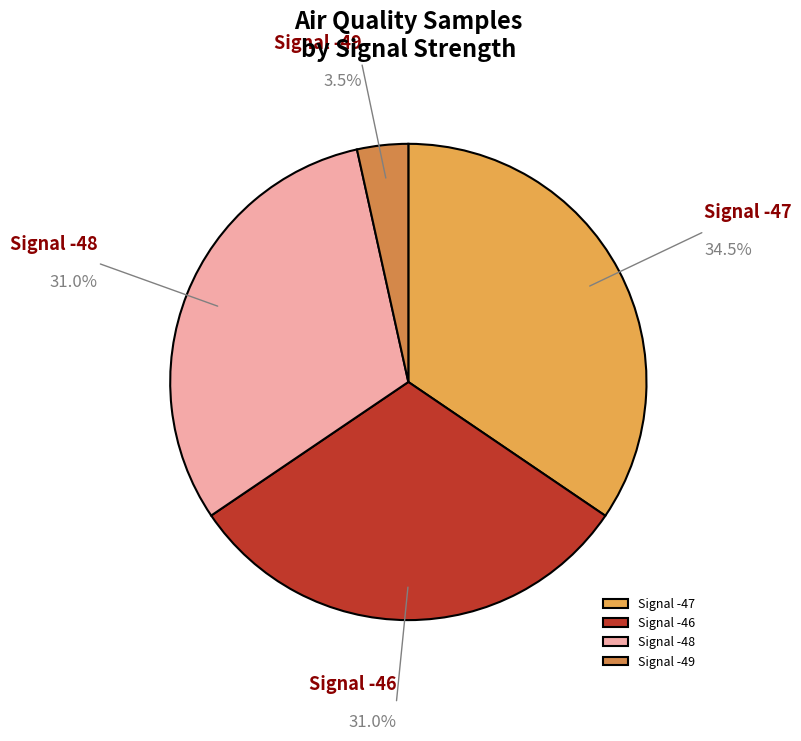

Is the sum of Signal -49 and Signal -48 greater than half?

No